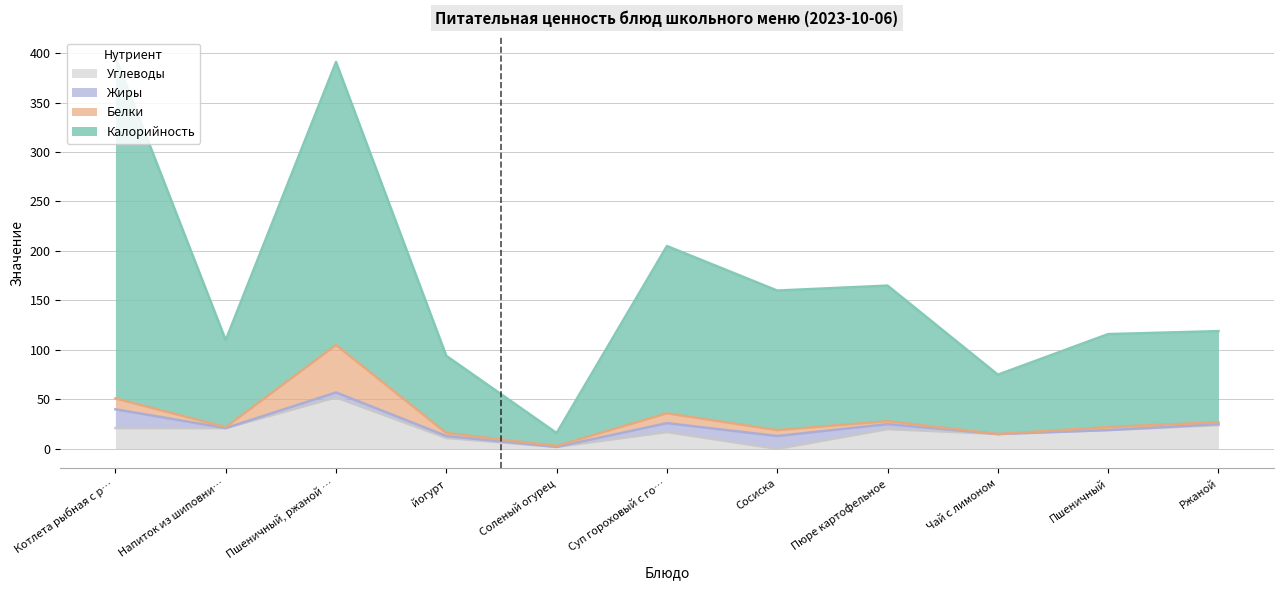

Where is Углеводы nearest to the value 26?

Ржаной